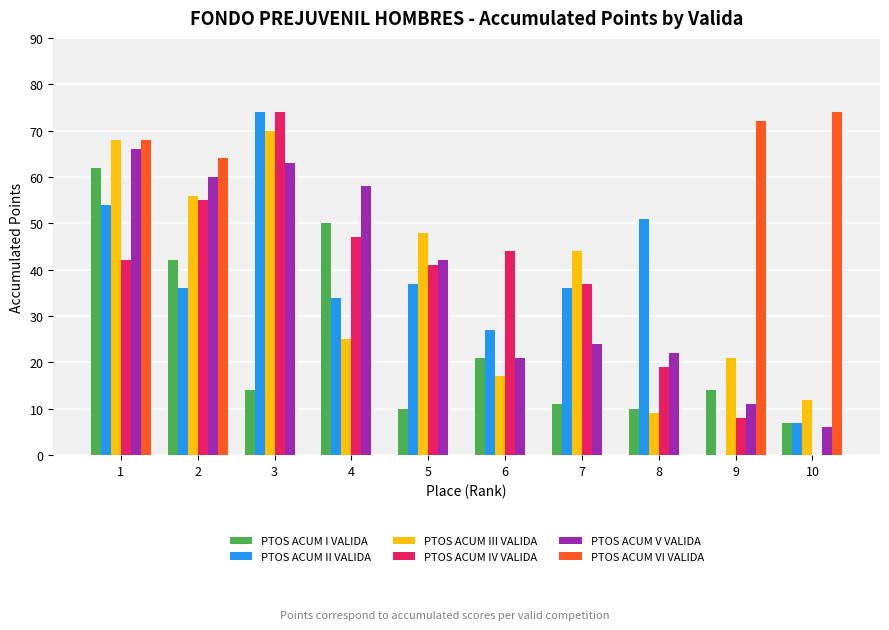

Is the value of PTOS ACUM V VALIDA at 3 greater than the value of PTOS ACUM III VALIDA at 1?

No